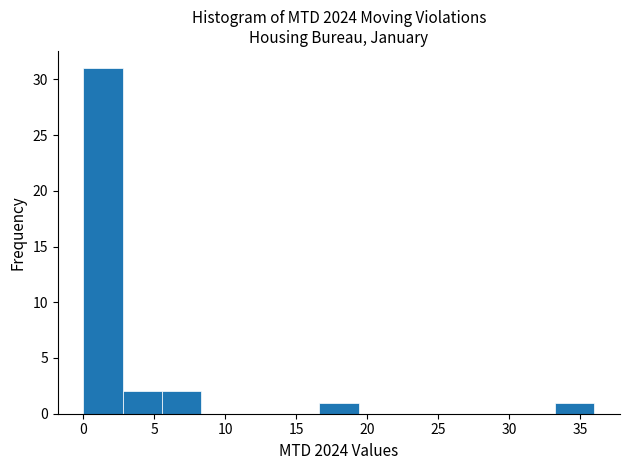

Reading left to right, transcribe this chart: for each bar, give the range it covers on the x-axis and its height. Neither the bar edges nor the heights are printed on the chart, so give them approximately, as read against the axes.

0.0 to 3.0: 31
3.0 to 5.5: 2
5.5 to 8.5: 2
8.5 to 11.0: 0
11.0 to 14.0: 0
14.0 to 16.5: 0
16.5 to 19.5: 1
19.5 to 22.0: 0
22.0 to 25.0: 0
25.0 to 27.5: 0
27.5 to 30.5: 0
30.5 to 33.0: 0
33.0 to 36.0: 1